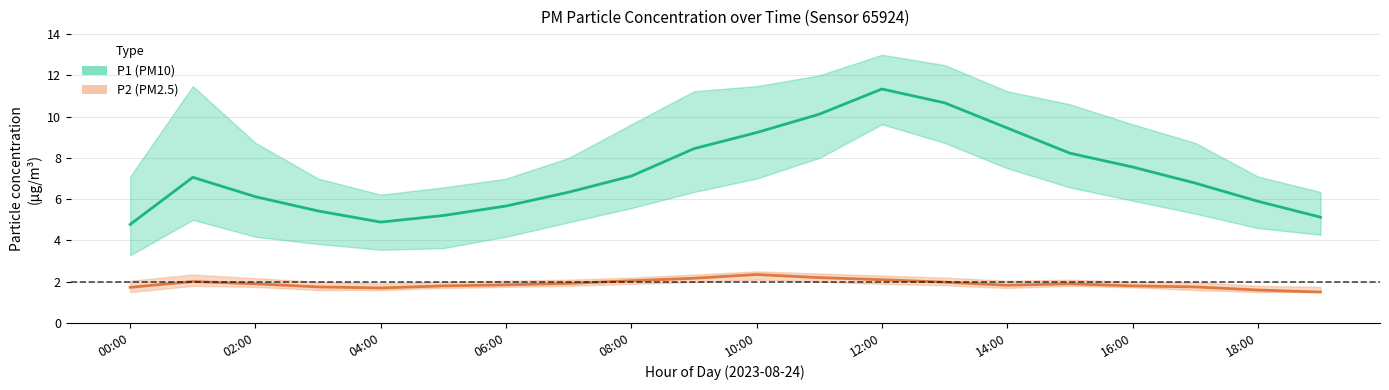

Between 14:00 and 16, which series saw the biggest shift?

P1 (PM10)